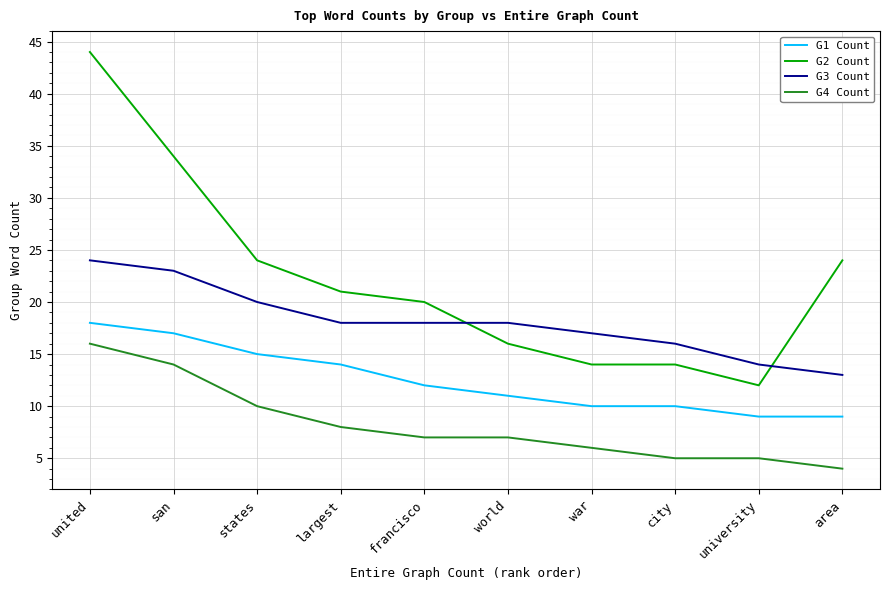

What is the difference between the maximum and minimum values in the G3 Count series?

11